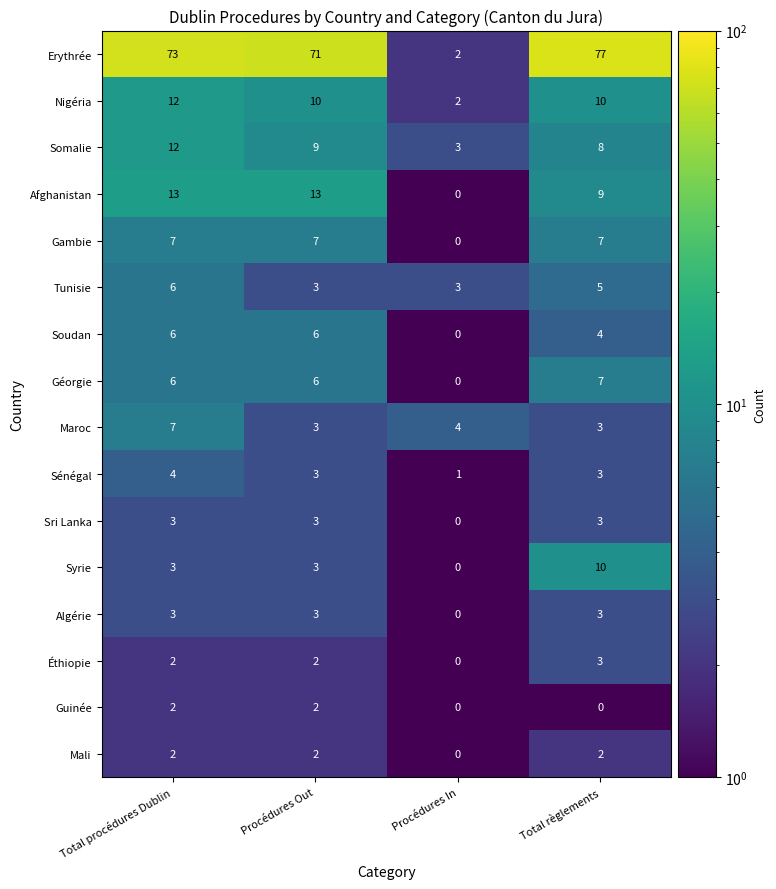

Is it true that Mali equals 0 at Procédures In?

True